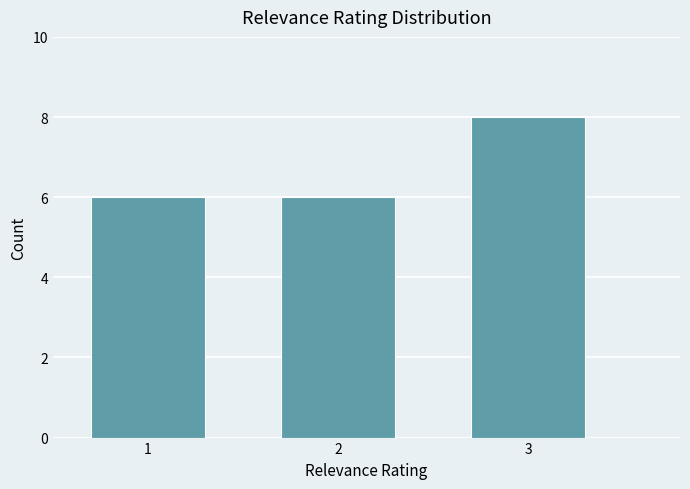

What is the height of the bar covering 2.5 to 3.5 on the x-axis? The values are not printed on the chart, so give them approximately, as read against the axis.

8